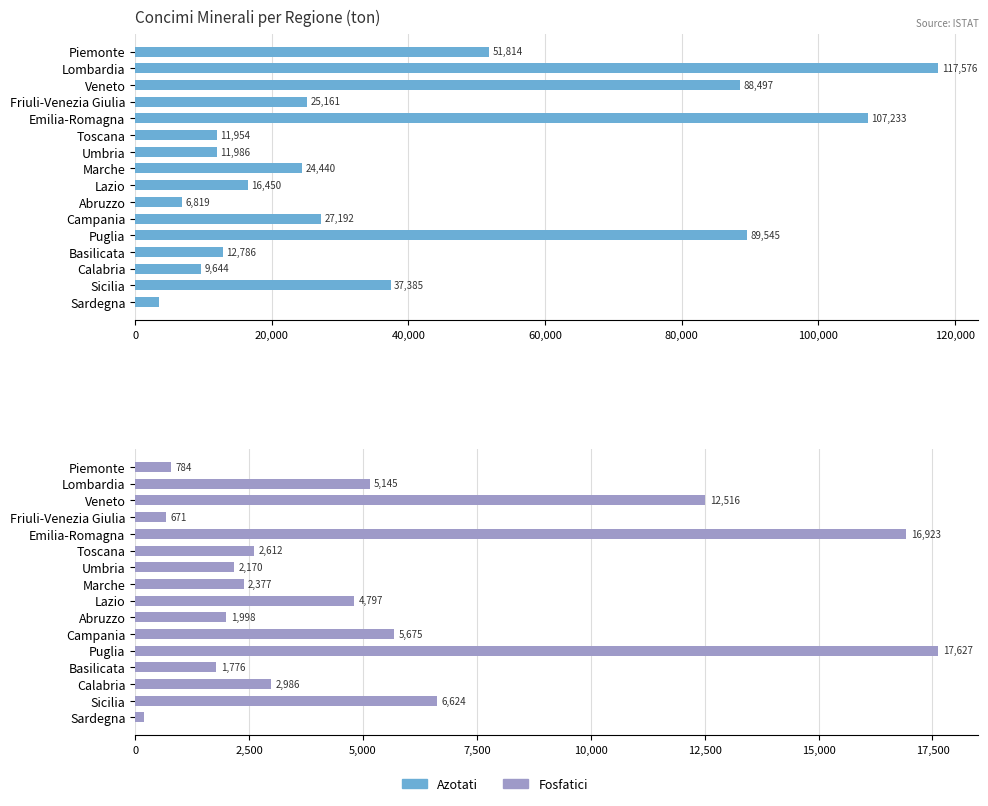

At how many categories does at least one series exceed 61203?

4